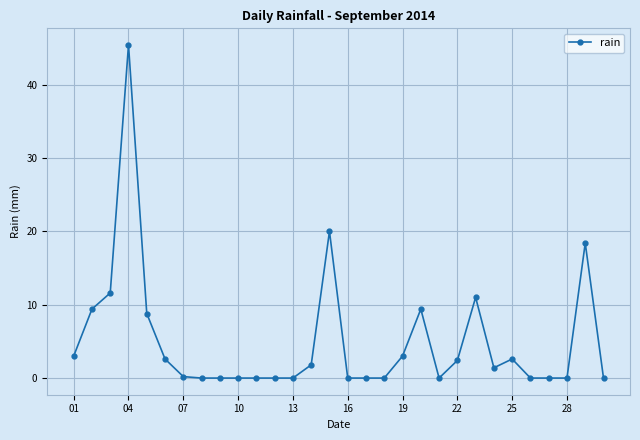

What is the greatest value displayed?

45.4